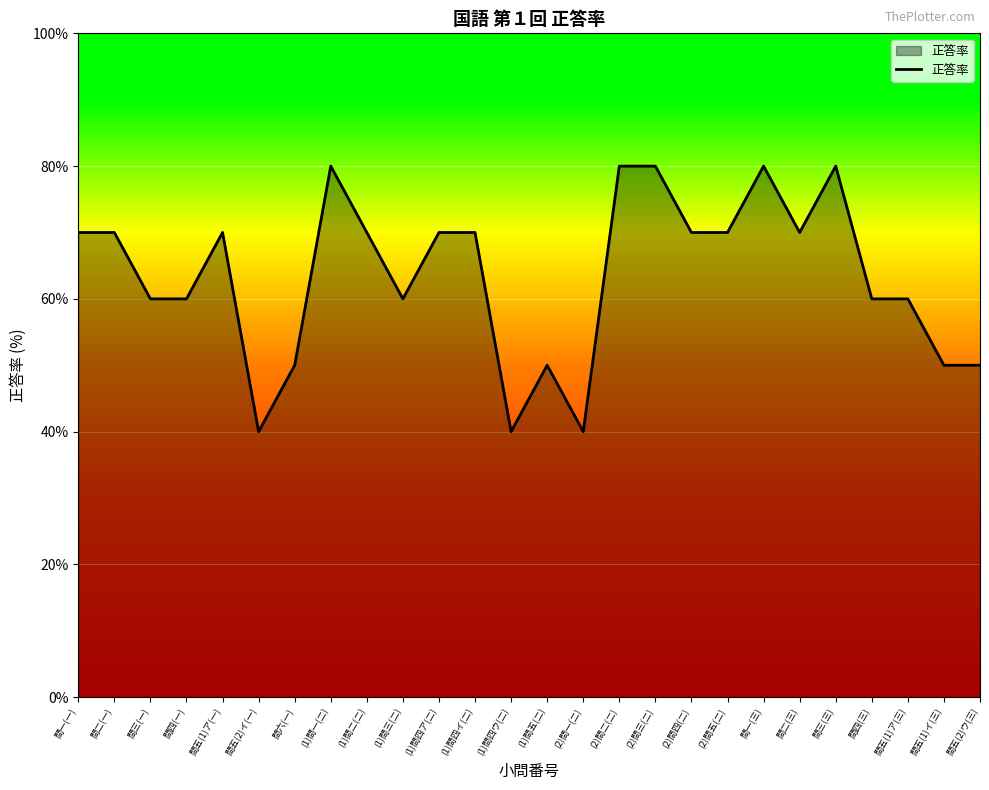

What is the smallest value displayed?

40